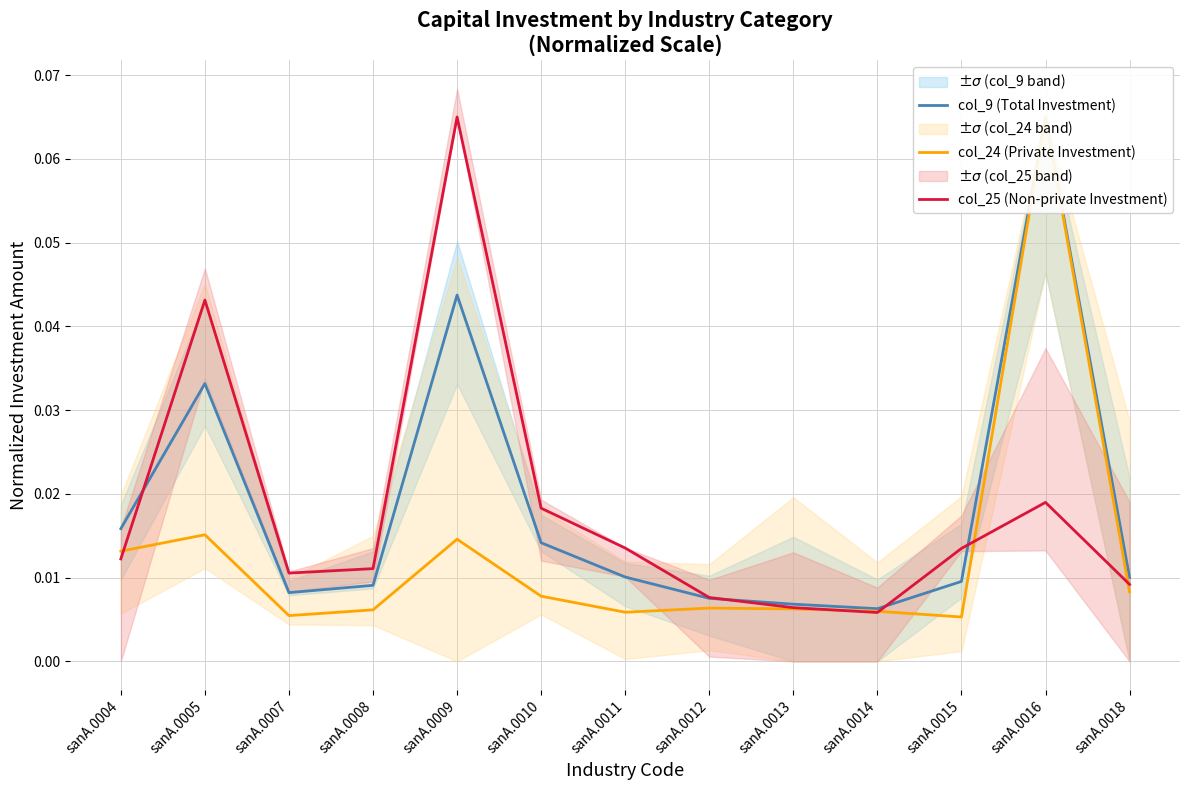

Which series has the widest spread of values?

col_24 (Private Investment)